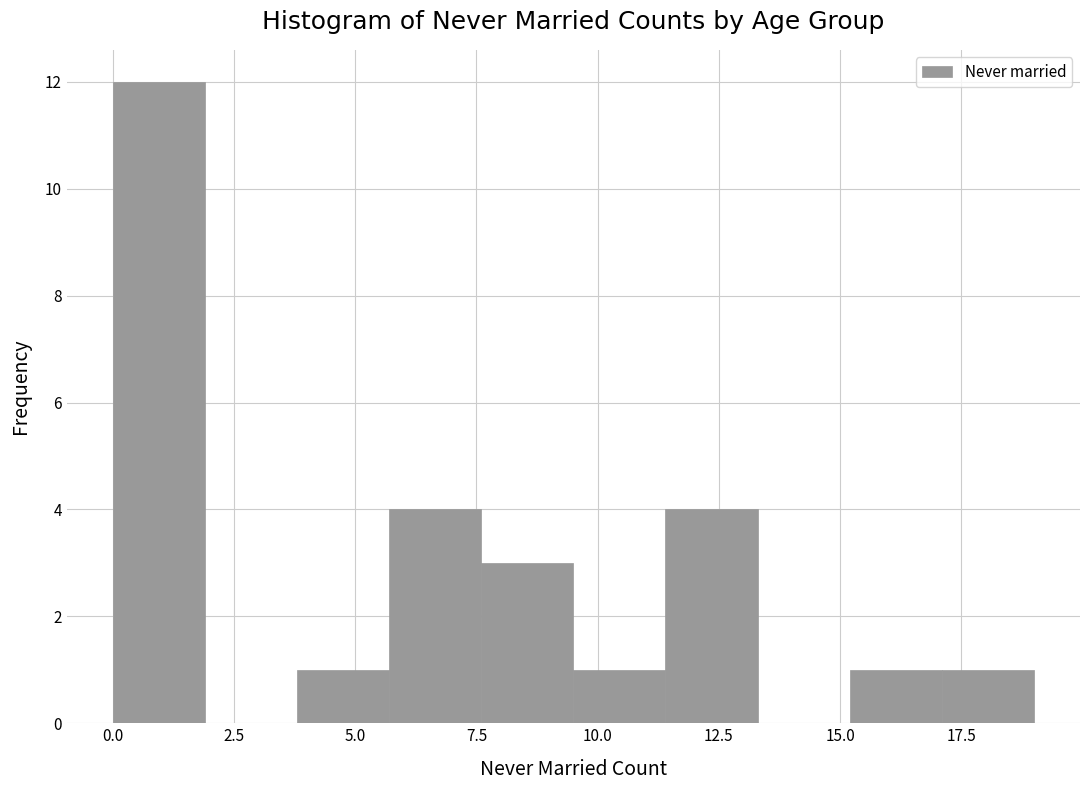

Around what value on the x-axis is the tallest bar? Give the approximate position of its centre, as read against the axis.

1.0